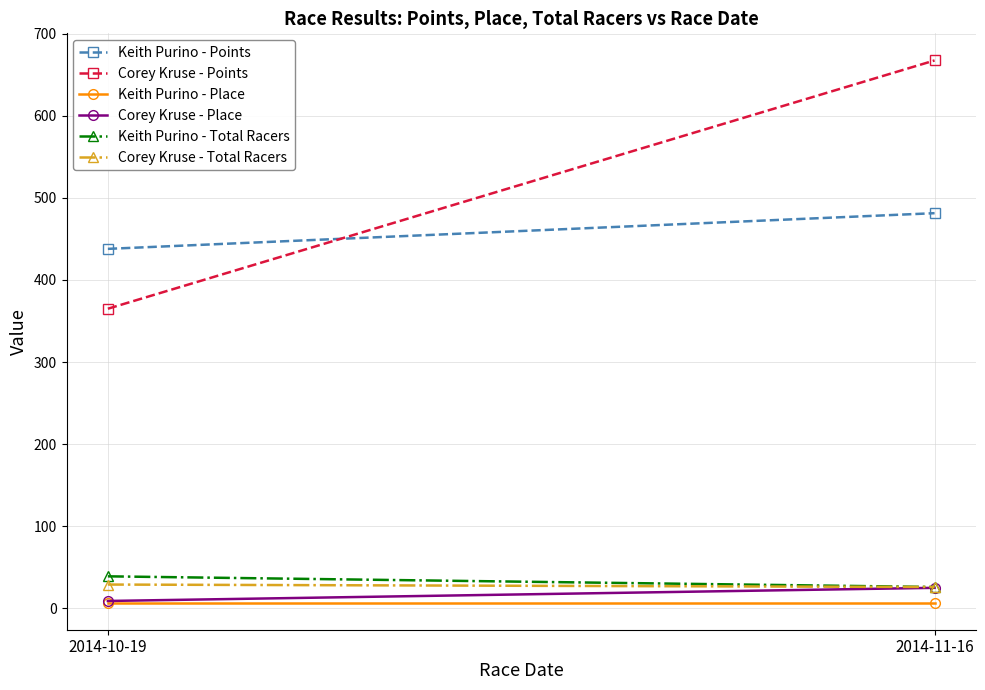

List the labels in order of Corey Kruse - Place value, largest first.

2014-11-16, 2014-10-19